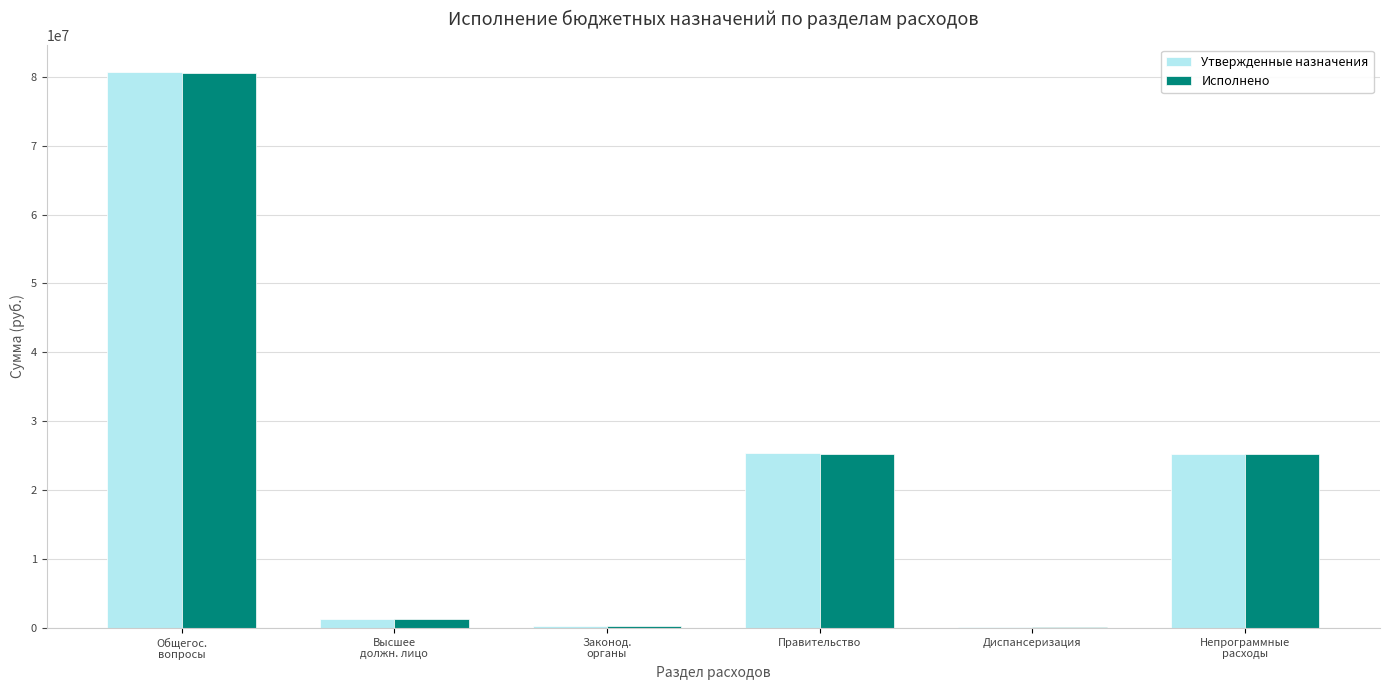

Are the bars grouped side by side (vs. stacked)?

Yes